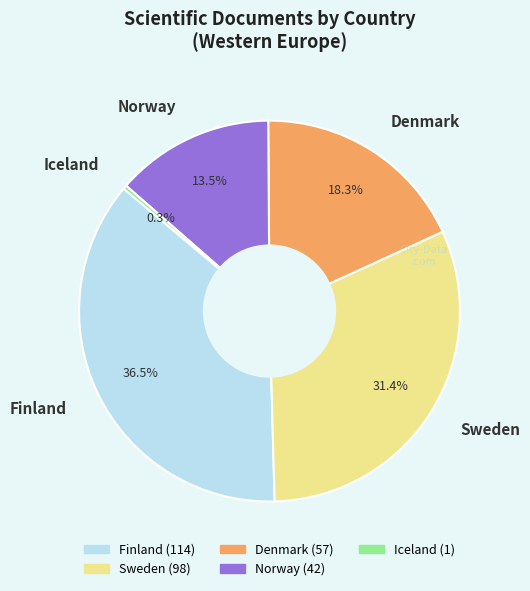

True or false: Sweden accounts for 44% of the total.

False